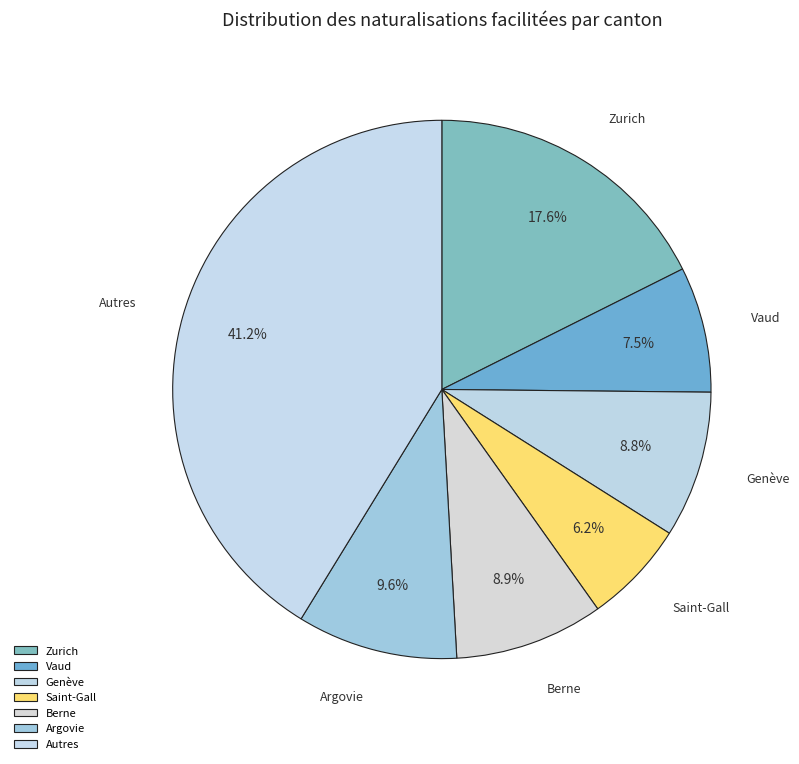

To the nearest percent, what percentage of the pie is Genève?

9%